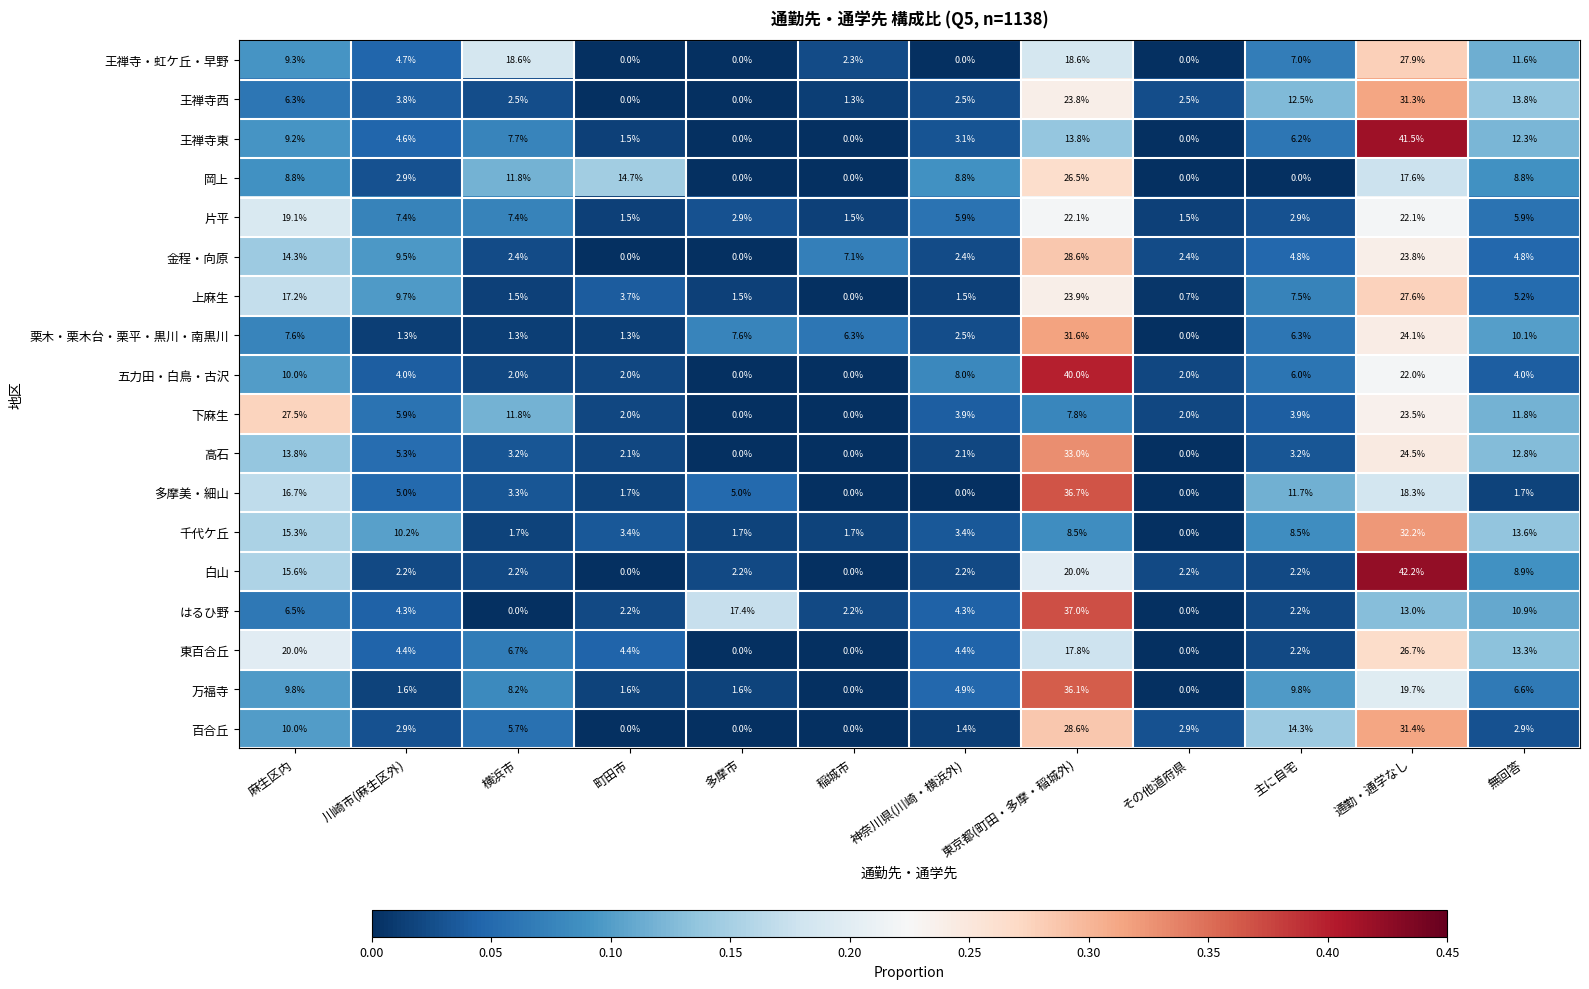

Which category has the highest value across all series?

通勤・通学なし